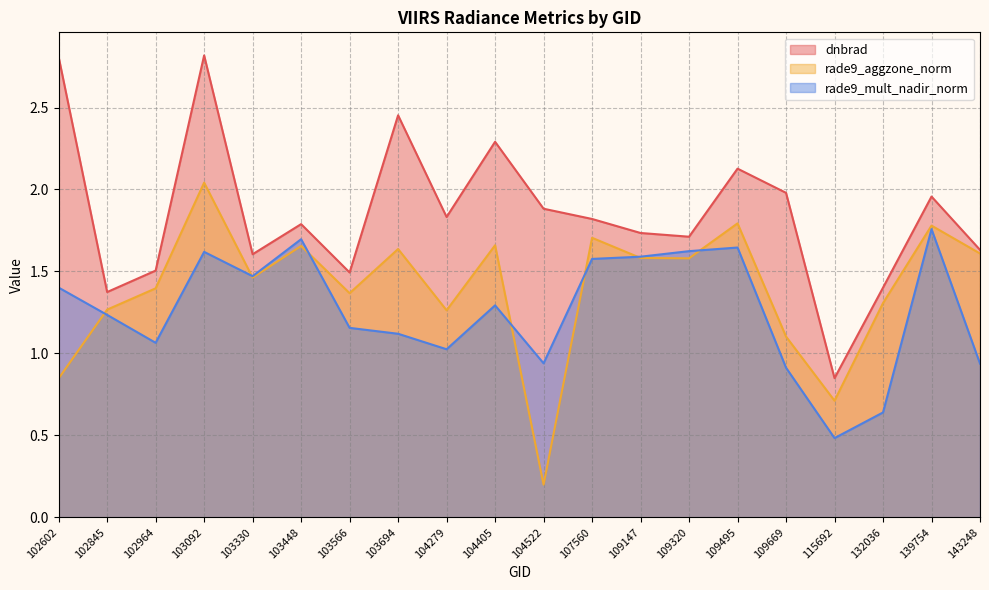

True or false: dnbrad and rade9_aggzone_norm cross at least once.

False